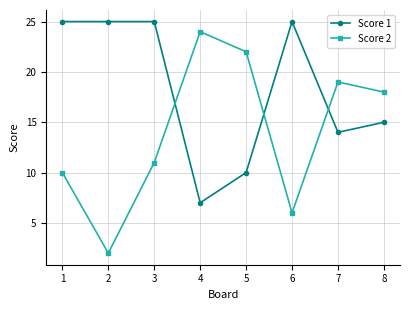

True or false: Score 1 has more than 0 interior local peaks.

True